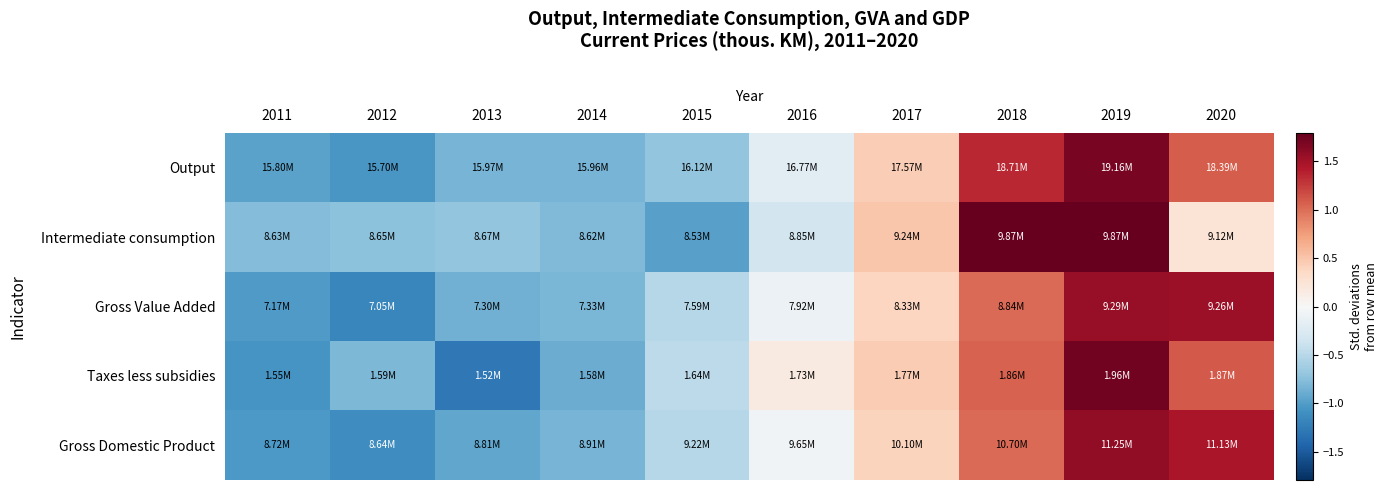

Reading left to right, transcribe all the data shown in this chart.

Output: 2011=-1.0	2012=-1.0	2013=-0.8	2014=-0.8	2015=-0.7	2016=-0.2	2017=0.4	2018=1.3	2019=1.7	2020=1.1
Intermediate consumption: 2011=-0.8	2012=-0.7	2013=-0.7	2014=-0.8	2015=-1.0	2016=-0.3	2017=0.5	2018=1.8	2019=1.8	2020=0.2
Gross Value Added: 2011=-1.0	2012=-1.2	2013=-0.9	2014=-0.8	2015=-0.5	2016=-0.1	2017=0.4	2018=1.0	2019=1.6	2020=1.5
Taxes less subsidies: 2011=-1.1	2012=-0.8	2013=-1.3	2014=-0.9	2015=-0.5	2016=0.2	2017=0.5	2018=1.1	2019=1.7	2020=1.1
Gross Domestic Product: 2011=-1.0	2012=-1.1	2013=-0.9	2014=-0.8	2015=-0.5	2016=-0.1	2017=0.4	2018=1.0	2019=1.6	2020=1.5